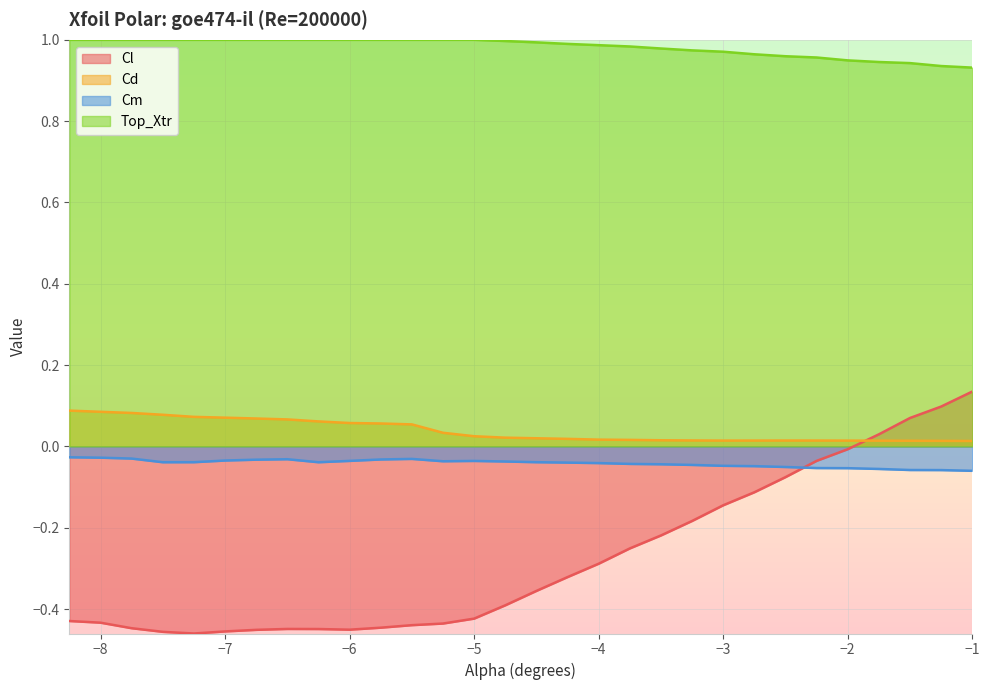

Count the Cd values in the range 0 to 1.

30